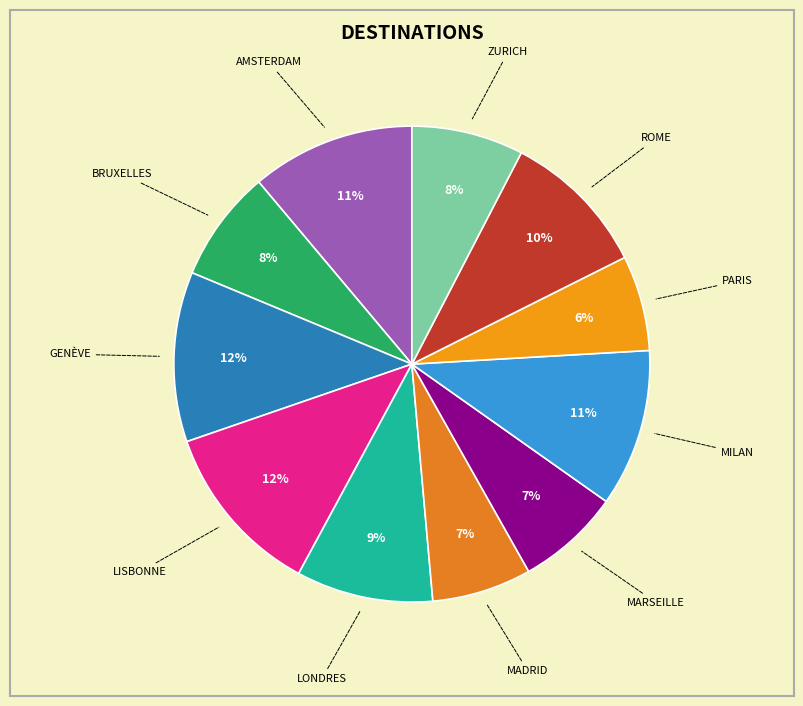

Which has a higher value, LISBONNE or BRUXELLES?

LISBONNE